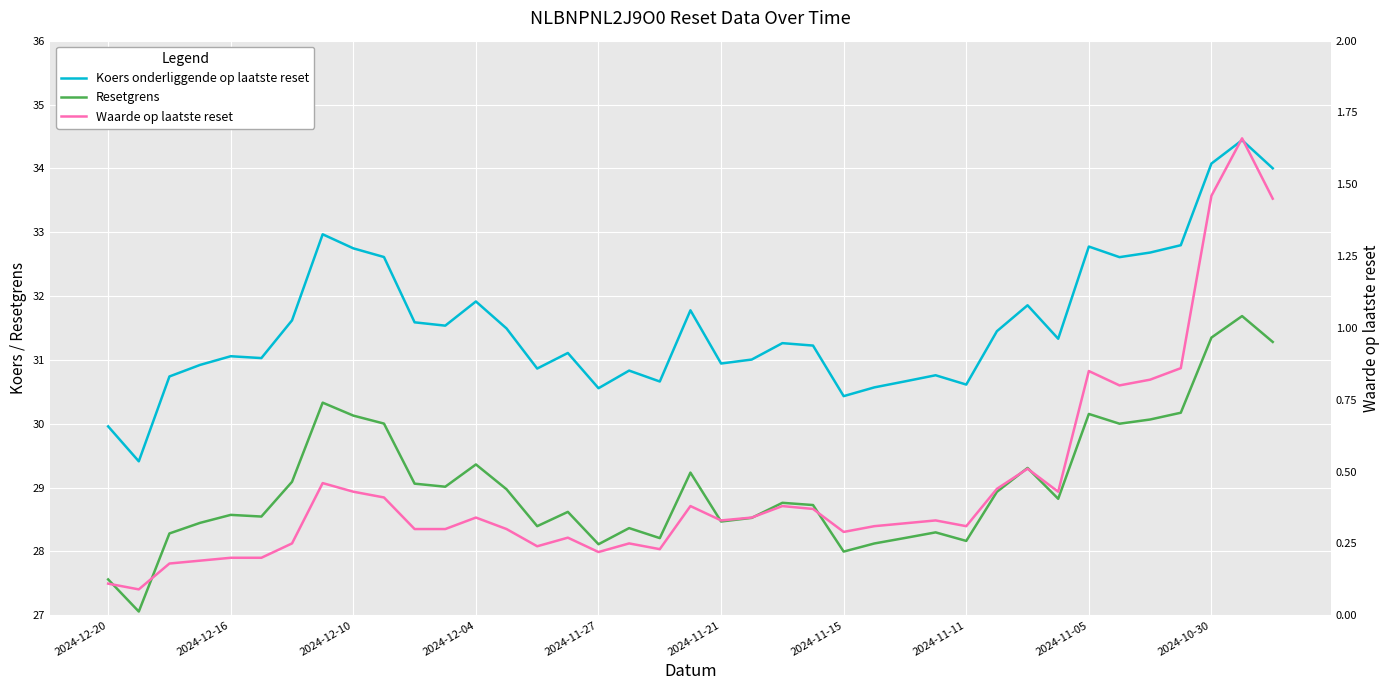

List the series in order of their peak value, highest first.

Koers onderliggende op laatste reset, Resetgrens, Waarde op laatste reset